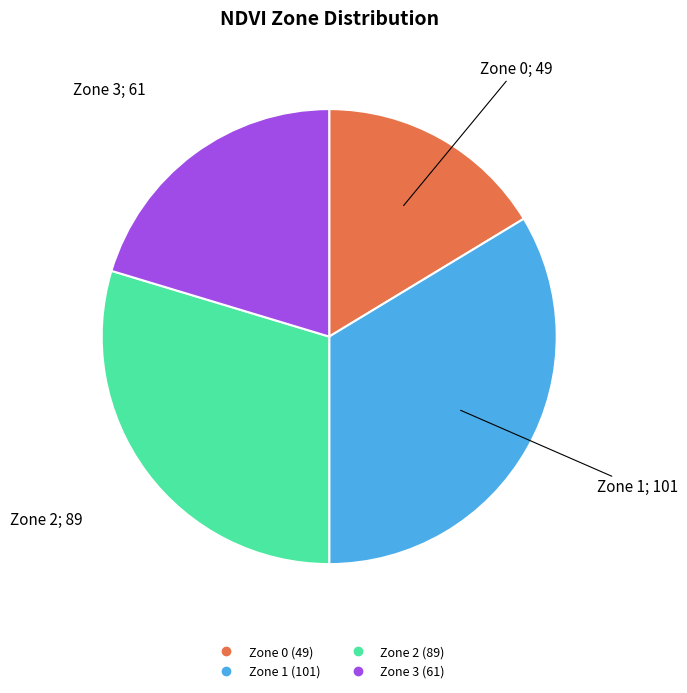

Is Zone 0 the majority of the pie?

No